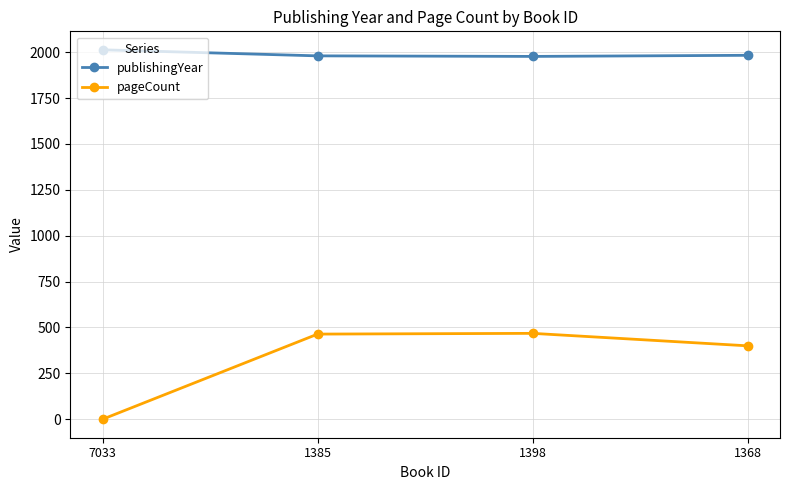

True or false: publishingYear has more than 2 interior local peaks.

False